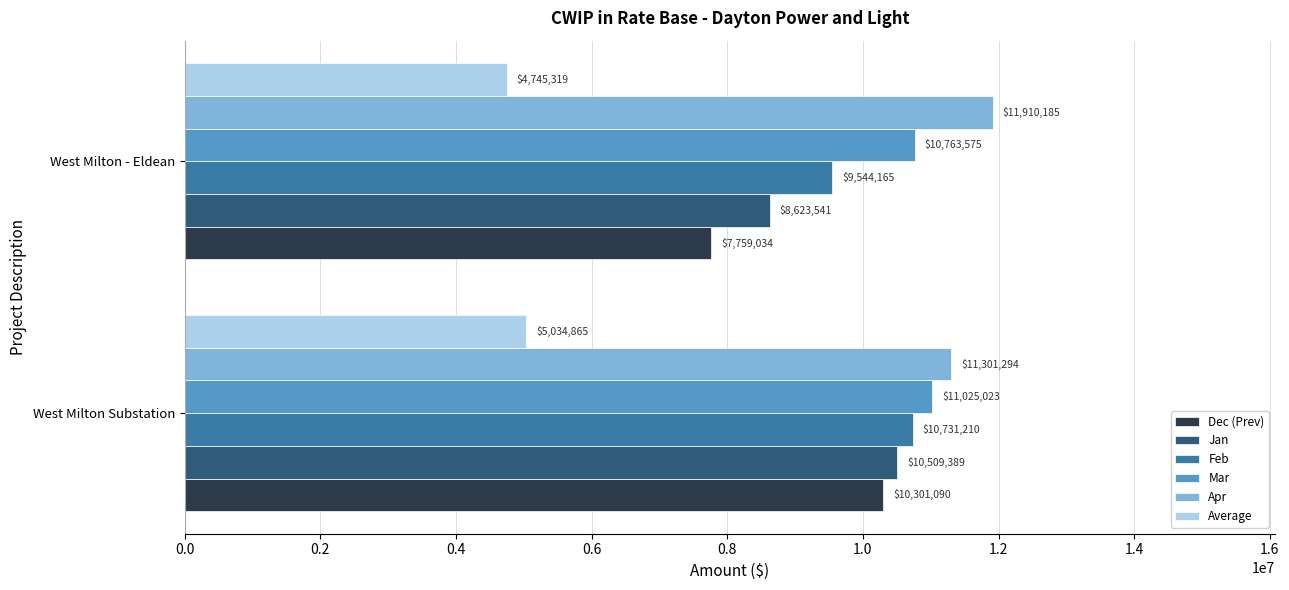

At which category is the sum across all series the highest?

West Milton Substation